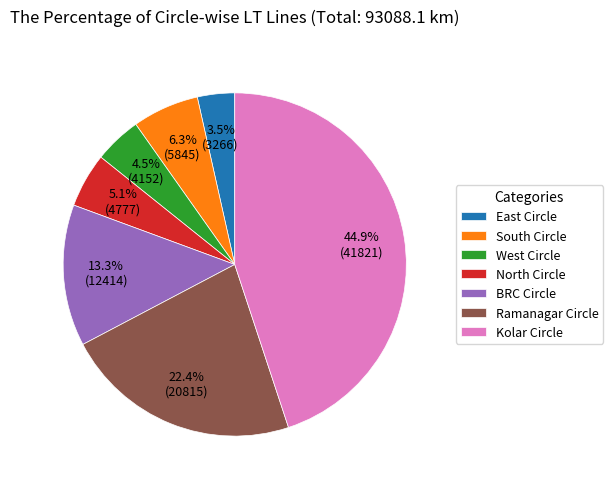

What is the smallest slice in the pie chart?

East Circle